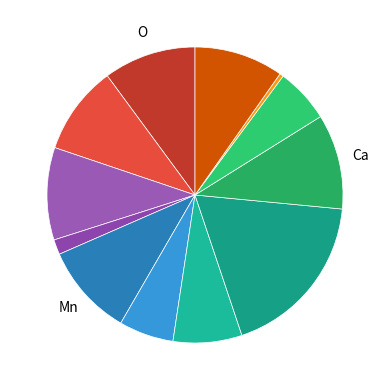

How many slices are in this pie chart?

12